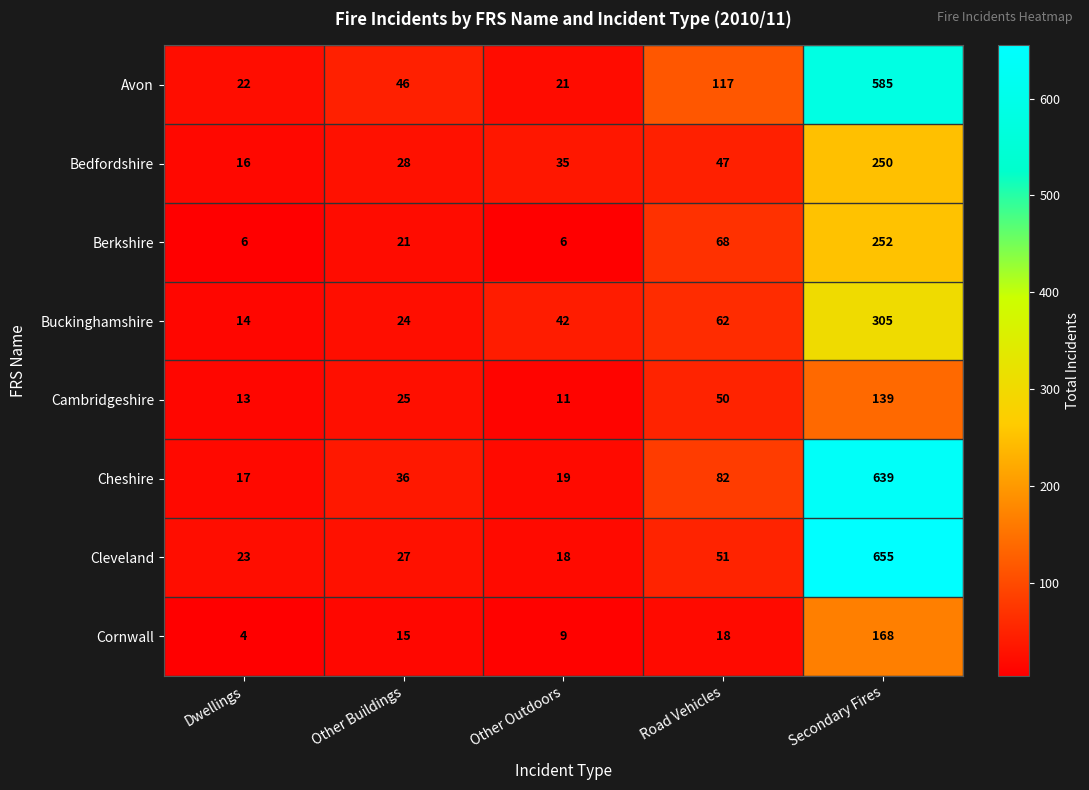

The value of Cleveland at Secondary Fires is 1112. True or false?

False